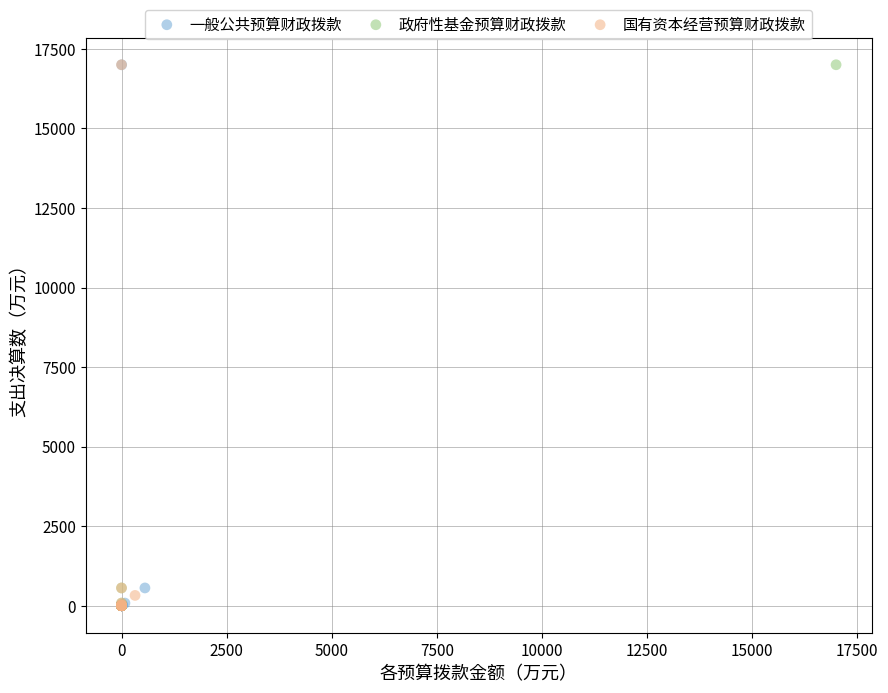

What are all the series names shown in the legend?

一般公共预算财政拨款, 政府性基金预算财政拨款, 国有资本经营预算财政拨款